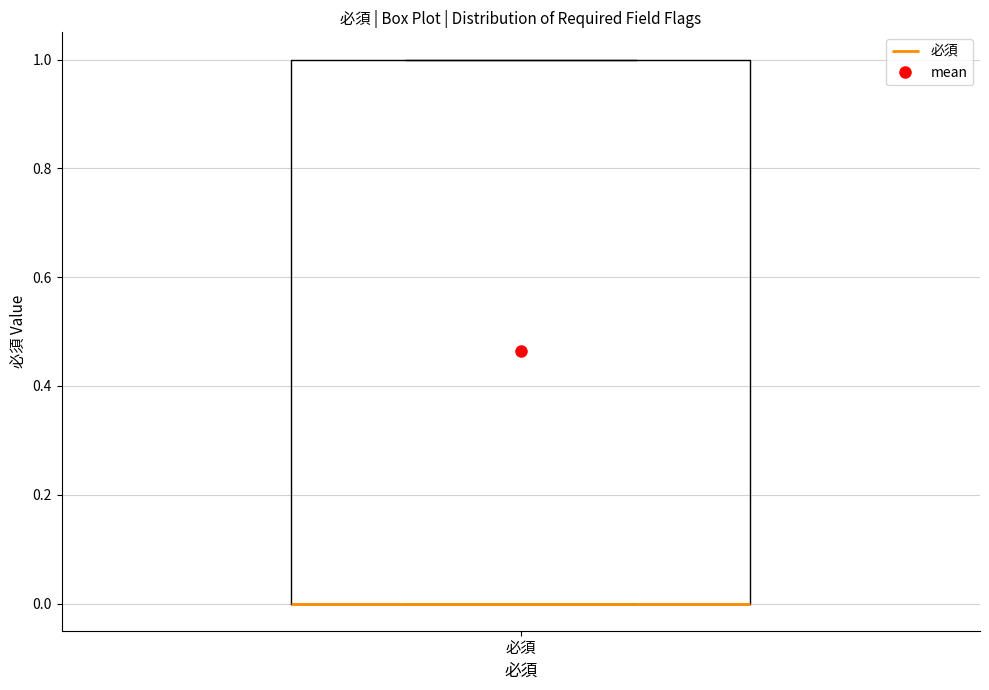

Where is the lower edge of the box for 必須 on the y-axis? The values are not printed on the chart, so give them approximately, as read against the axis.

0